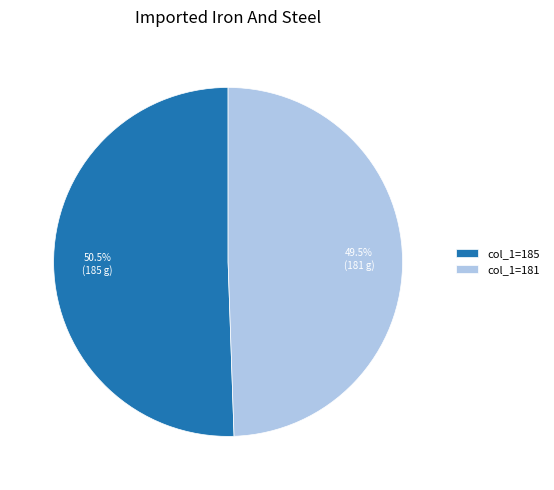

Does any single category account for the majority?

Yes